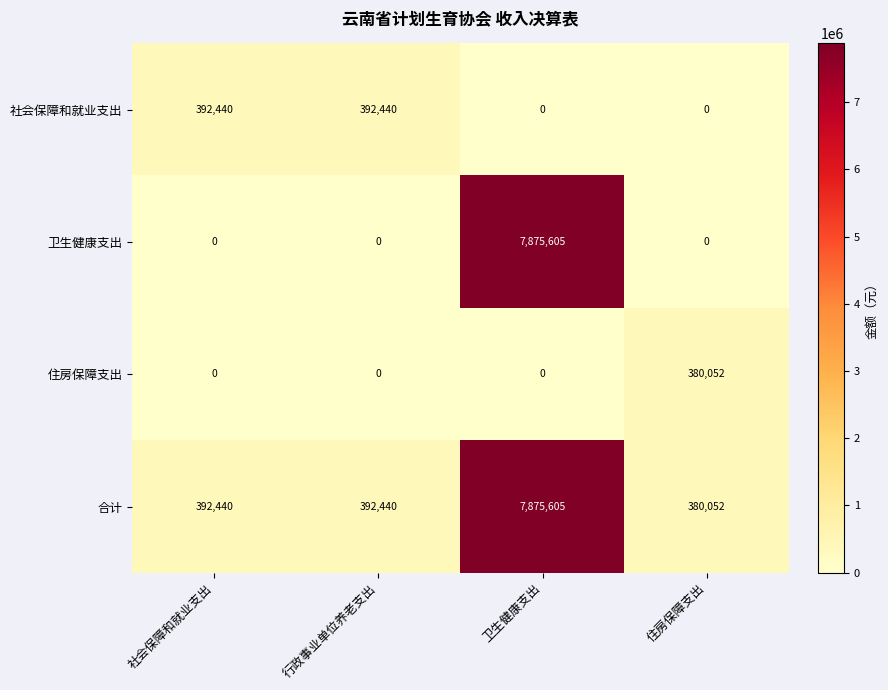

Is the value of 合计 at 行政事业单位养老支出 greater than the value of 住房保障支出 at 行政事业单位养老支出?

Yes